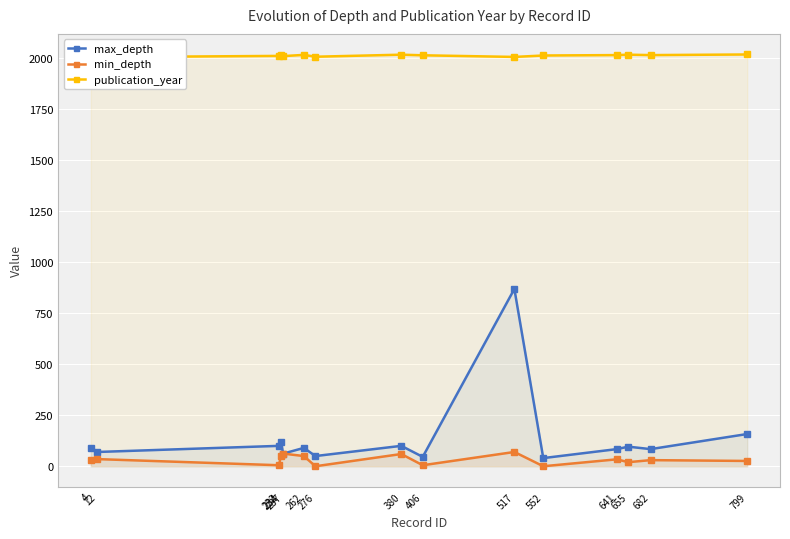

Reading right to left, extract all data points from this chart.

max_depth: 158	84	96	84	40	869	46	100	50	90	62	120	100	70	91
min_depth: 26	30	20	34	0	70	5	60	0	50	62	50	5	35	30
publication_year: 2018	2015	2017	2015	2013	2006	2014	2017	2007	2016	2010	2013	2011	2005	2011